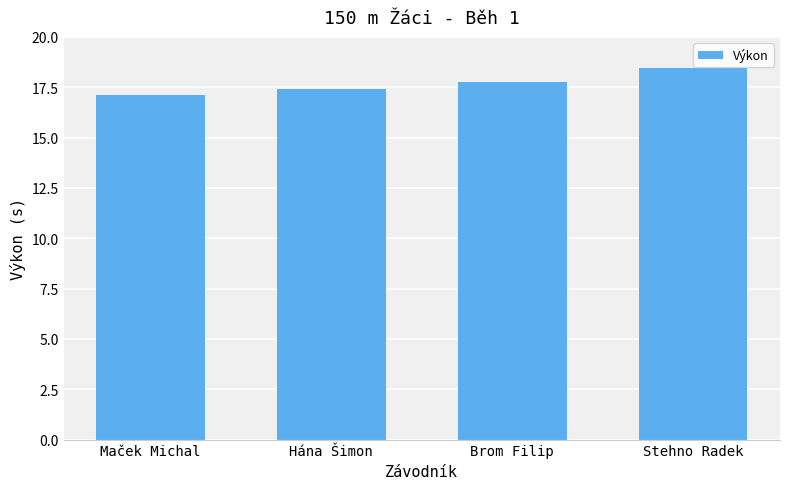

Reading left to right, transcribe all the data shown in this chart.

Maček Michal=17.1	Hána Šimon=17.4	Brom Filip=17.8	Stehno Radek=18.5